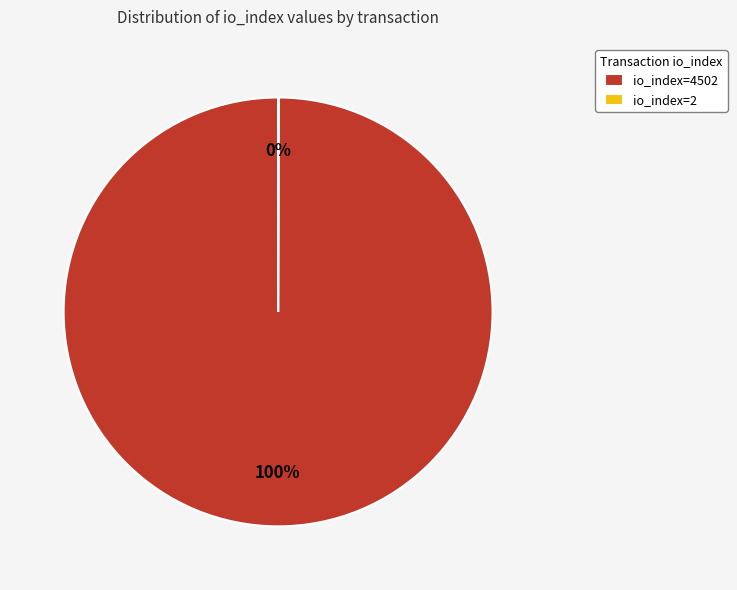

To the nearest percent, what percentage of the pie is io_index=4502?

100%